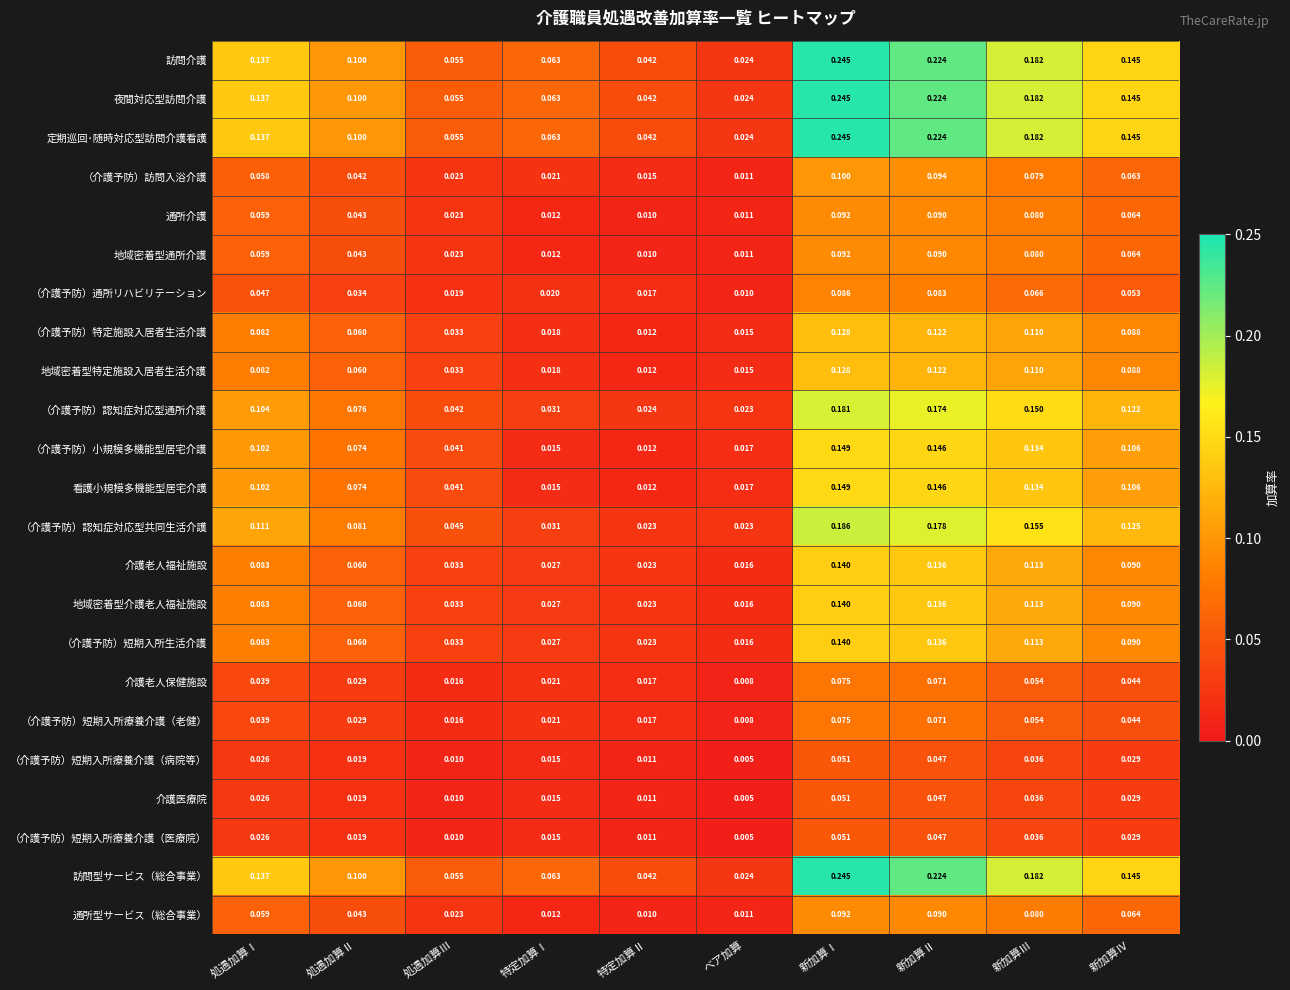

At which label does 通所介護 reach its peak?

新加算Ⅰ